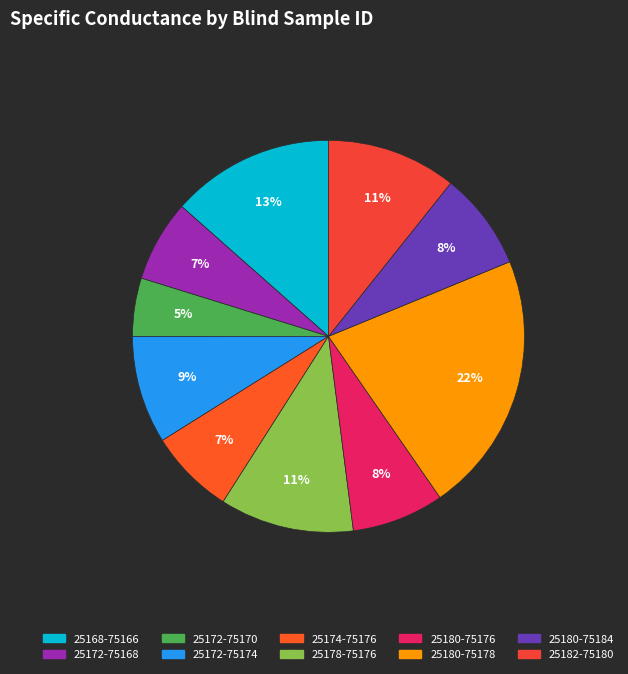

To the nearest percent, what is the difference between the largest and smallest slice percentages?

17%